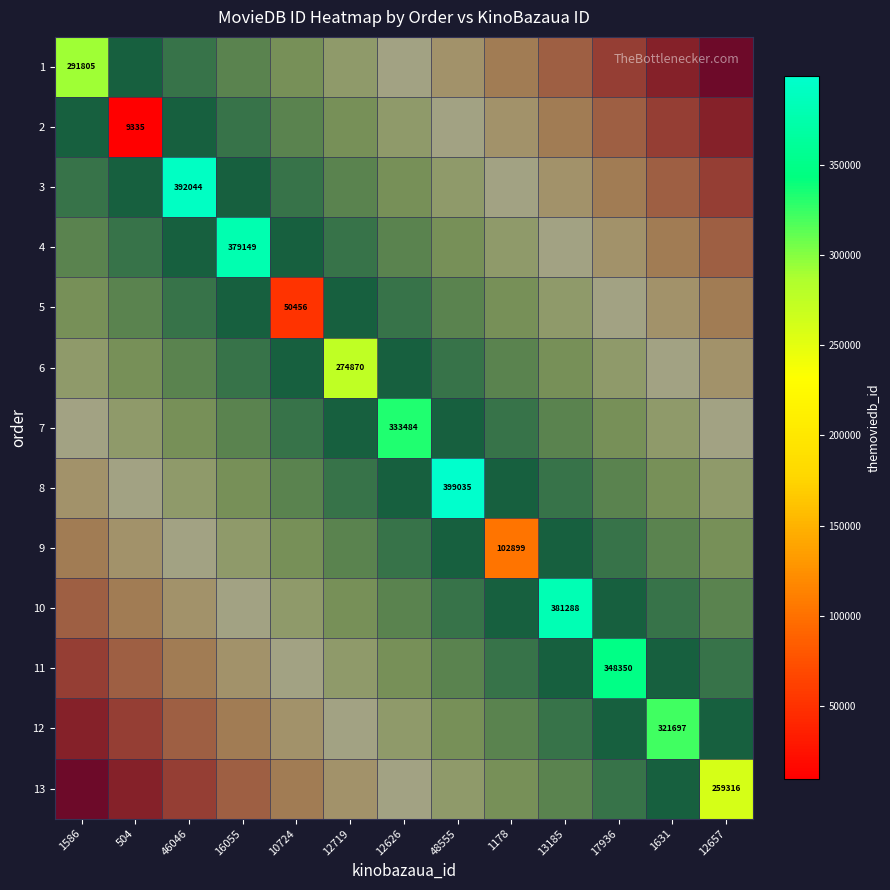

Is the value of 9 at 17936 greater than the value of 4 at 46046?

No